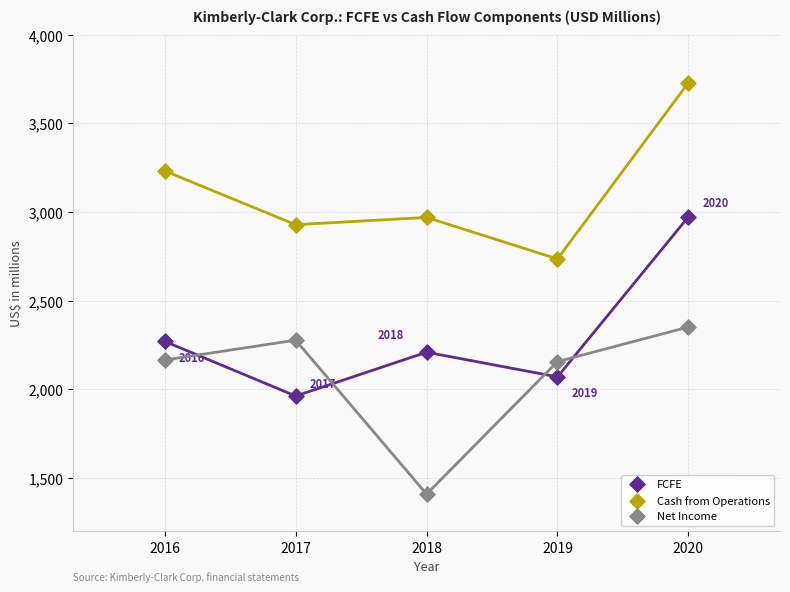

Across all series, what Y value is closest to 2569?

2736